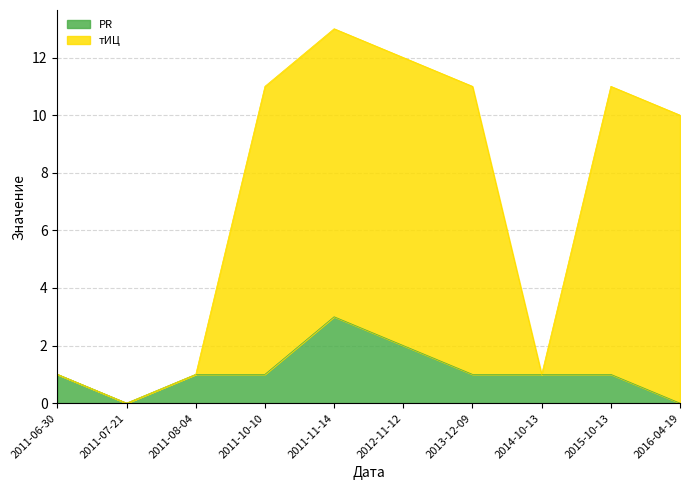

How many series are shown in this chart?

2